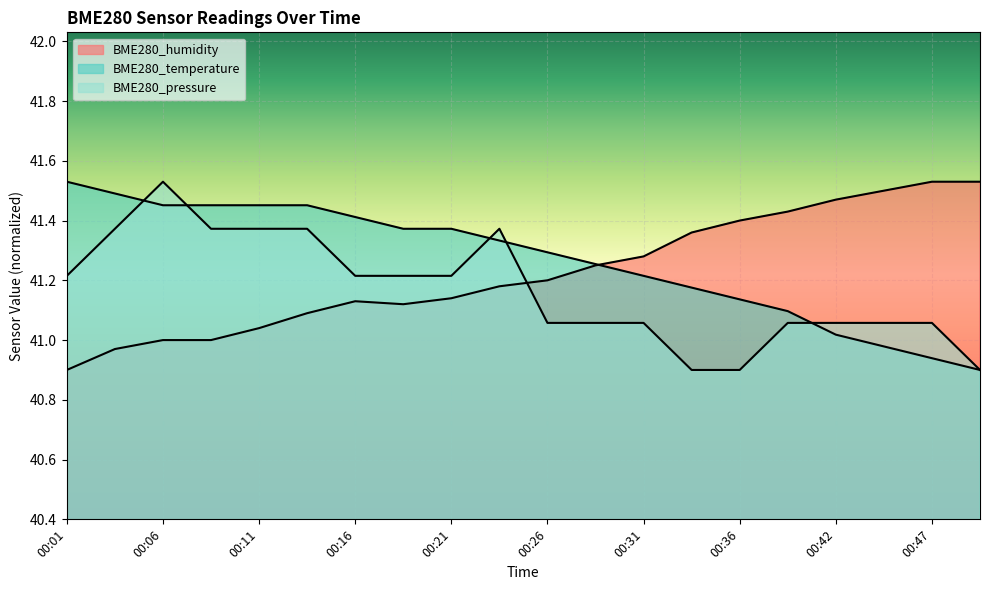

Between 00:06 and 00:42, which is larger?

00:42